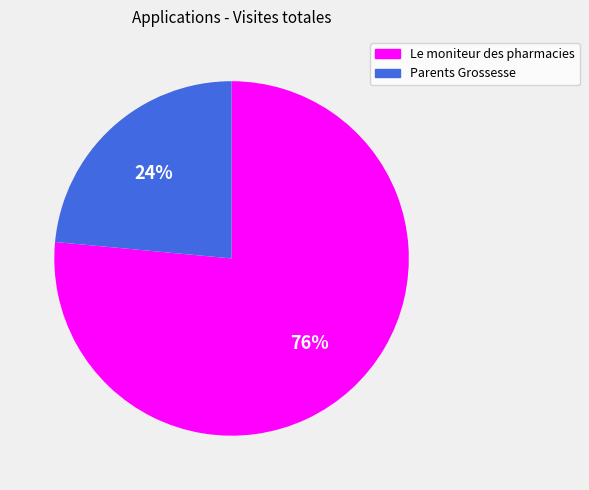

What percentage is the Le moniteur des pharmacies slice, to the nearest percent?

76%